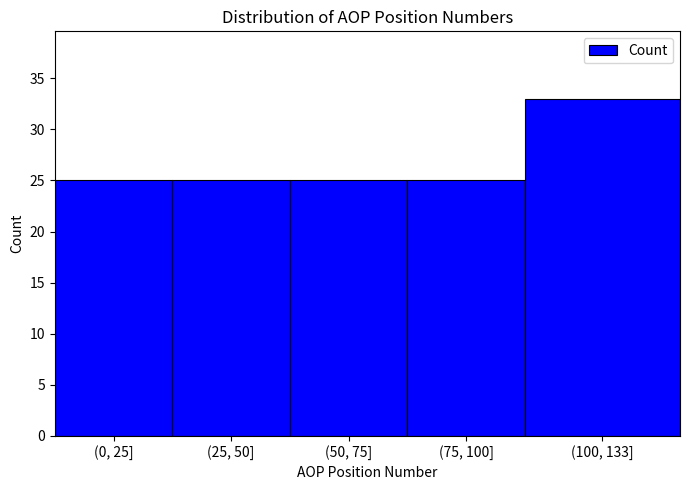

Reading right to left, transcribe all the data shown in this chart.

(100, 133]=33	(75, 100]=25	(50, 75]=25	(25, 50]=25	(0, 25]=25